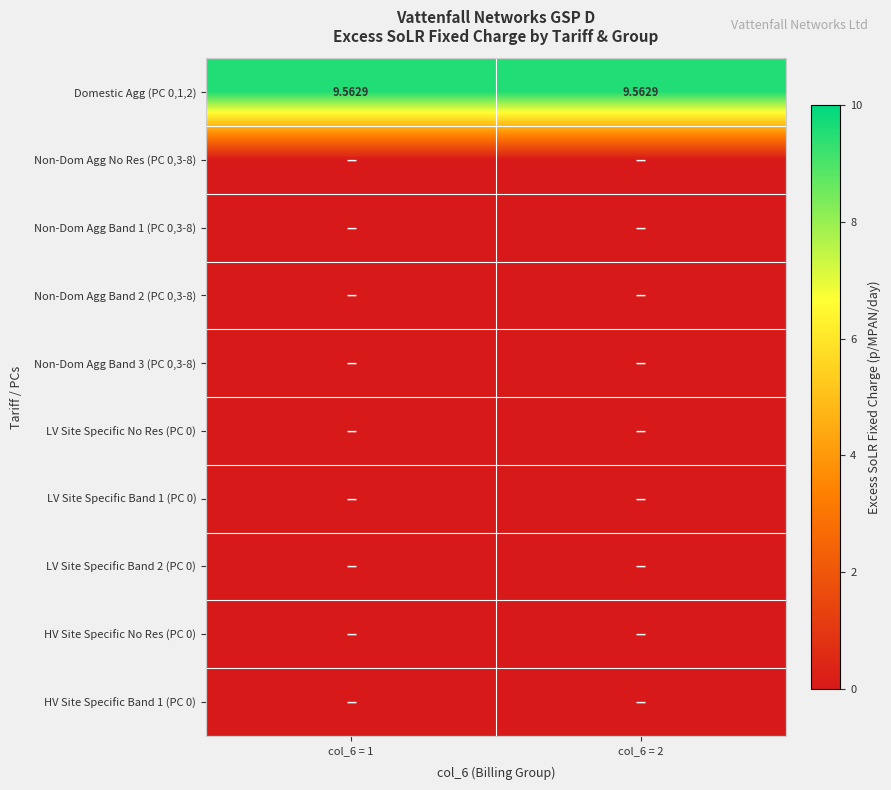

Which series has the largest total across all categories?

Domestic Agg (PC 0,1,2)